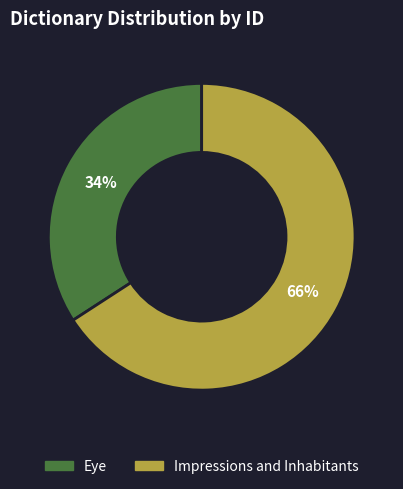

Which category has the biggest portion of the pie?

Impressions and Inhabitants